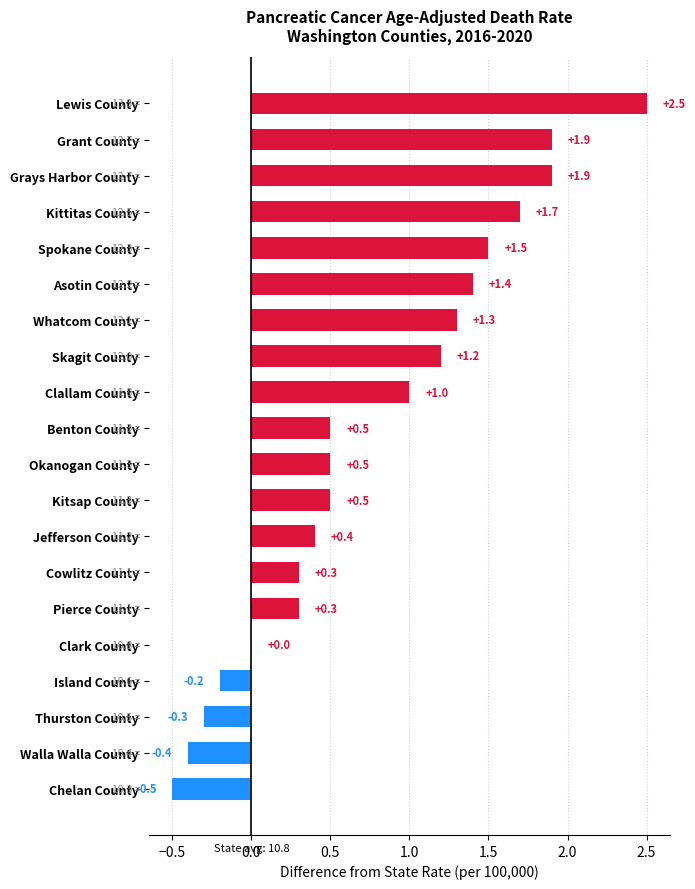

True or false: the data shows 1.0 at Grant County.

False